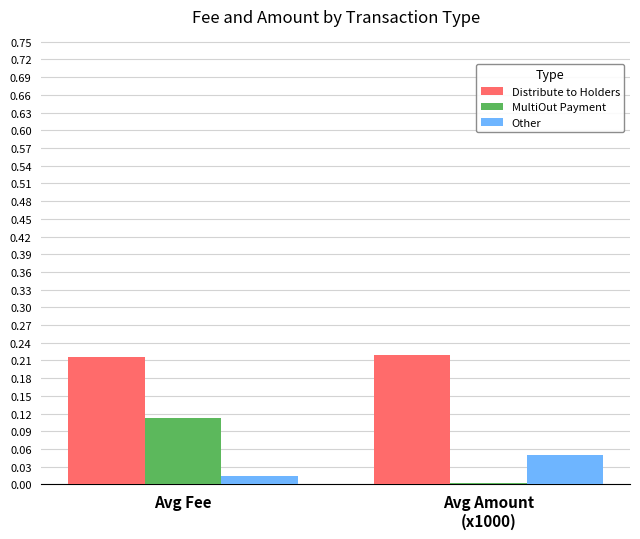

Which category has the highest value in the MultiOut Payment series?

Avg Fee